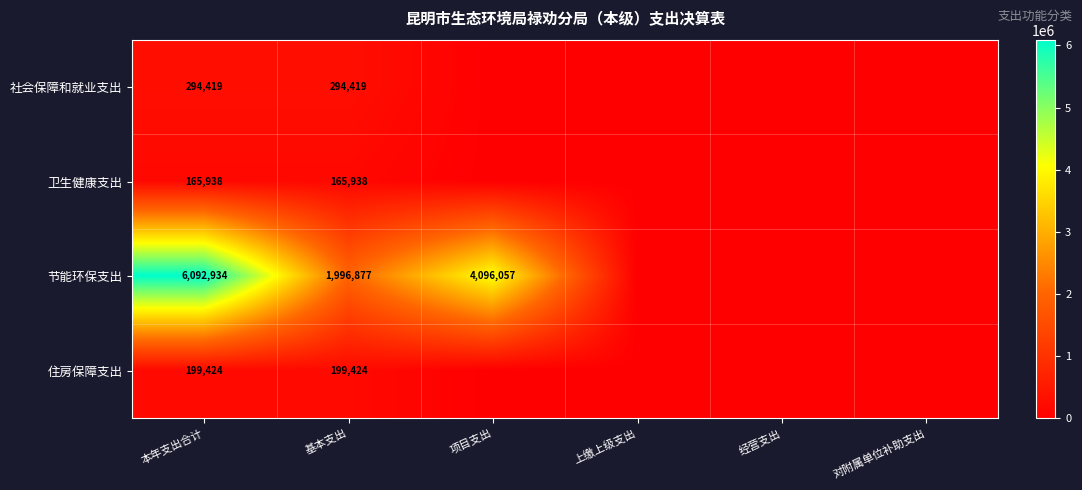

How many categories are shown in the chart?

6